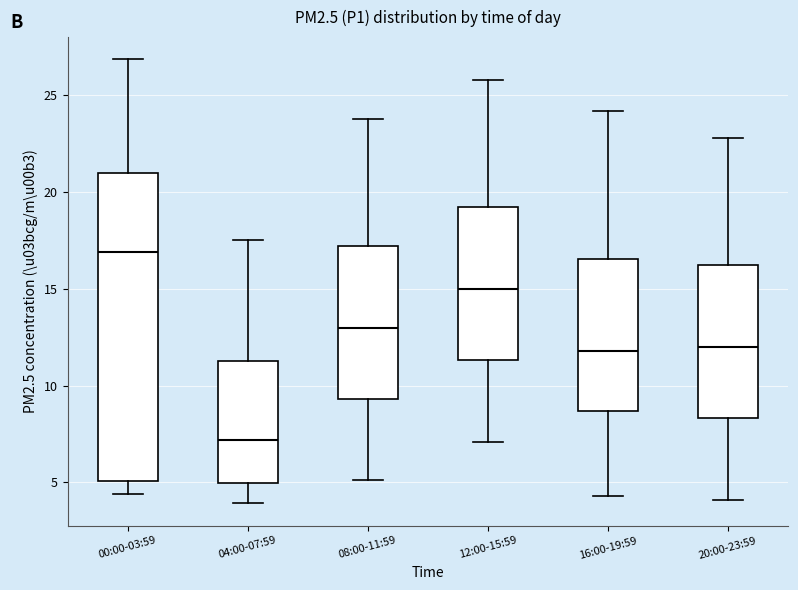

Reading left to right, transcribe this box plot: for each box, give where its median line is, the range the box spans, and where its two whiskers end, as read against the y-axis. The values are not printed on the chart, so give them approximately, as read against the axis.

00:00-03:59: median 17.0, box 5.0 to 21.0, whiskers 4.5 to 27.0
04:00-07:59: median 7.0, box 5.0 to 11.5, whiskers 4.0 to 17.5
08:00-11:59: median 13.0, box 9.5 to 17.0, whiskers 5.0 to 24.0
12:00-15:59: median 15.0, box 11.5 to 19.0, whiskers 7.0 to 26.0
16:00-19:59: median 12.0, box 8.5 to 16.5, whiskers 4.5 to 24.0
20:00-23:59: median 12.0, box 8.5 to 16.0, whiskers 4.0 to 23.0